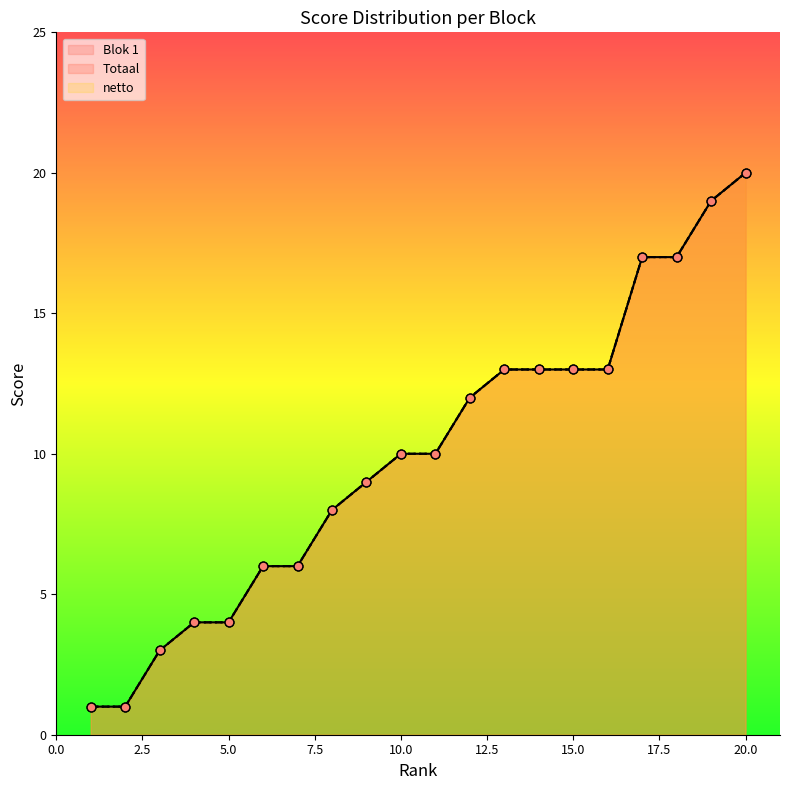

At how many categories does at least one series exceed 18?

2